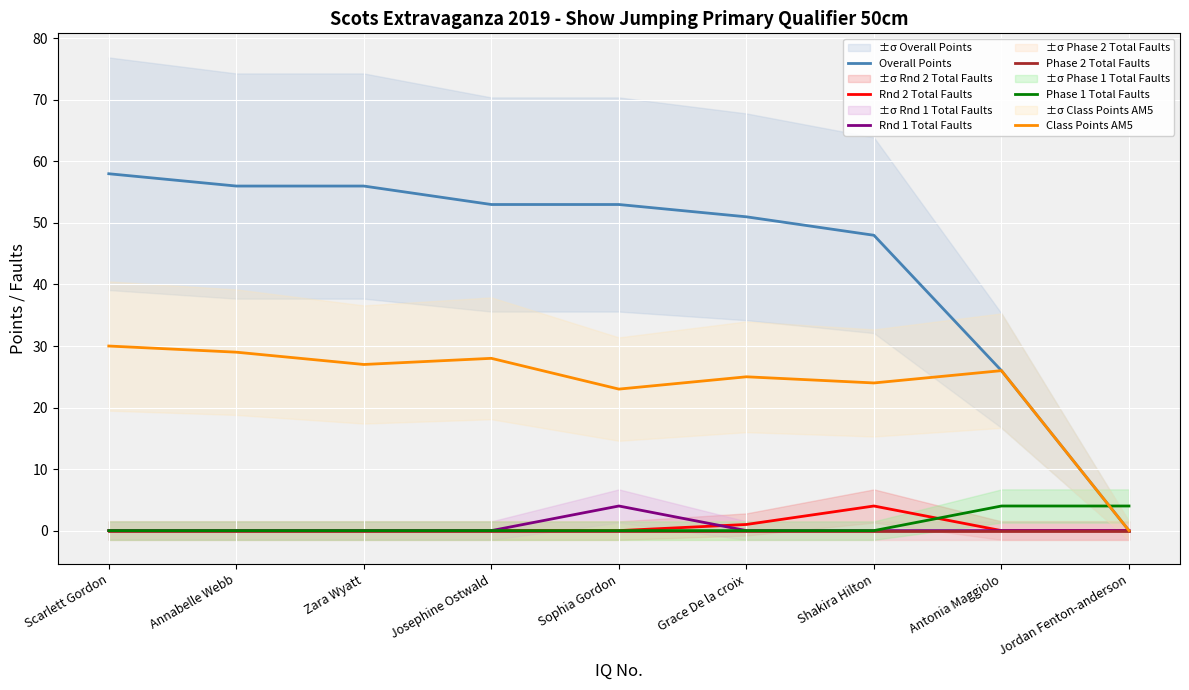

Which has a higher value, Antonia Maggiolo or Grace De la croix?

Grace De la croix